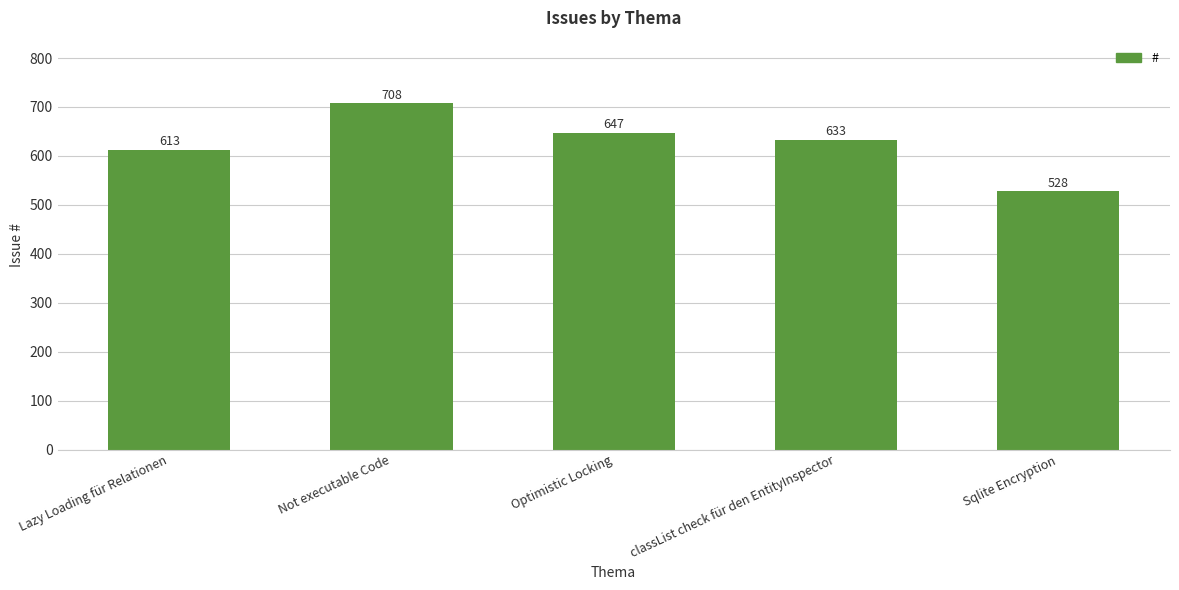

Reading right to left, extract all data points from this chart.

528	633	647	708	613